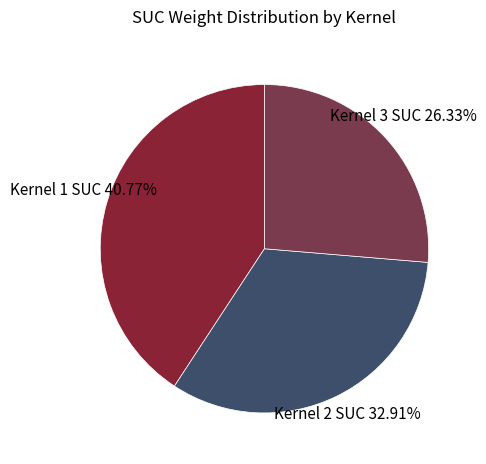

Do Kernel 2 SUC and Kernel 1 SUC together represent more than half of the pie?

Yes